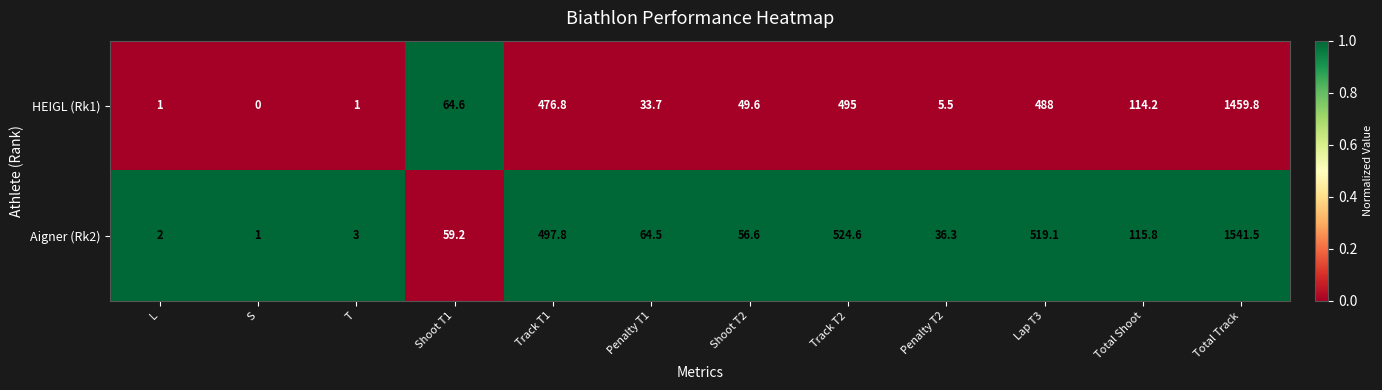

At which category is the sum across all series the highest?

Total Track